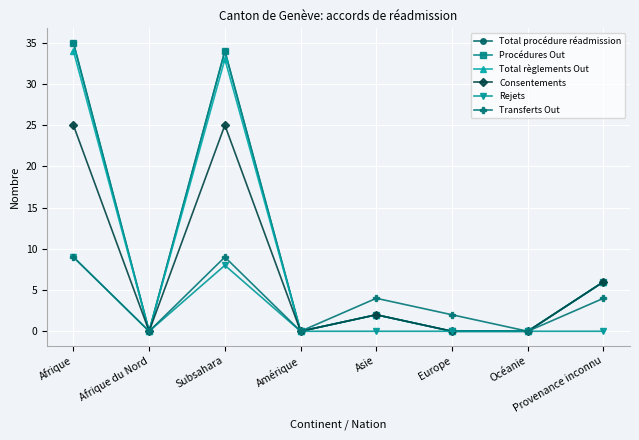

The Procédures Out series shows 0 at Afrique du Nord. True or false?

True